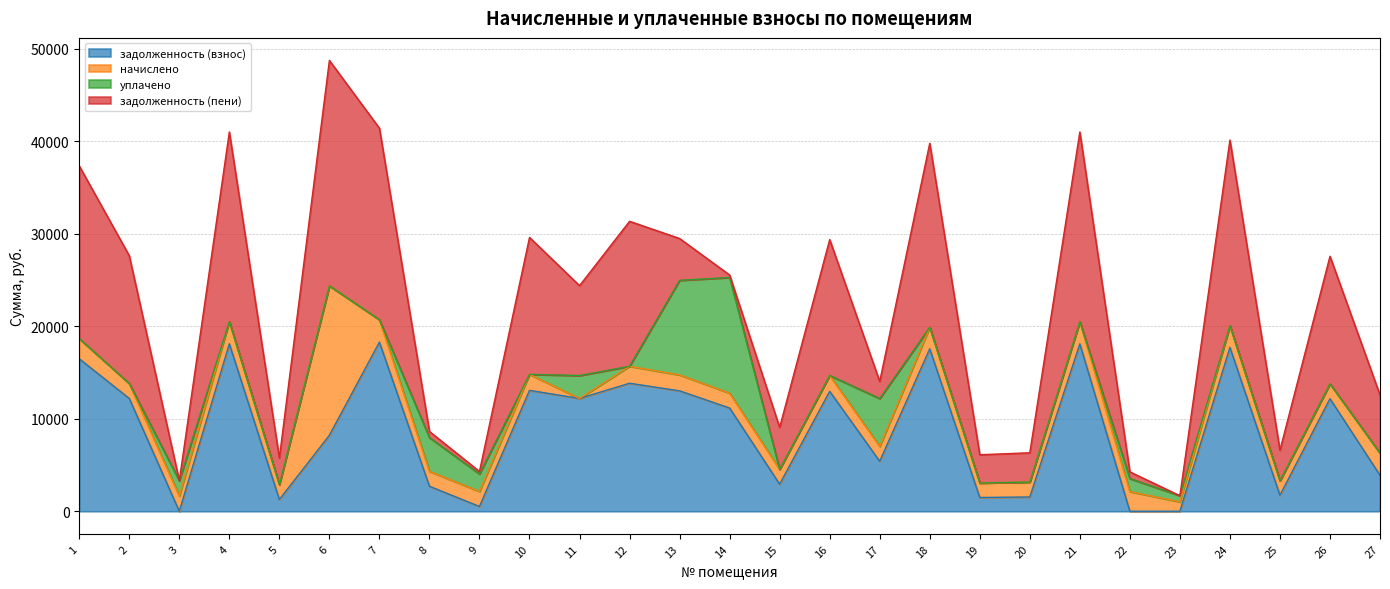

Which series has the largest range (max minus min)?

задолженность (пени)